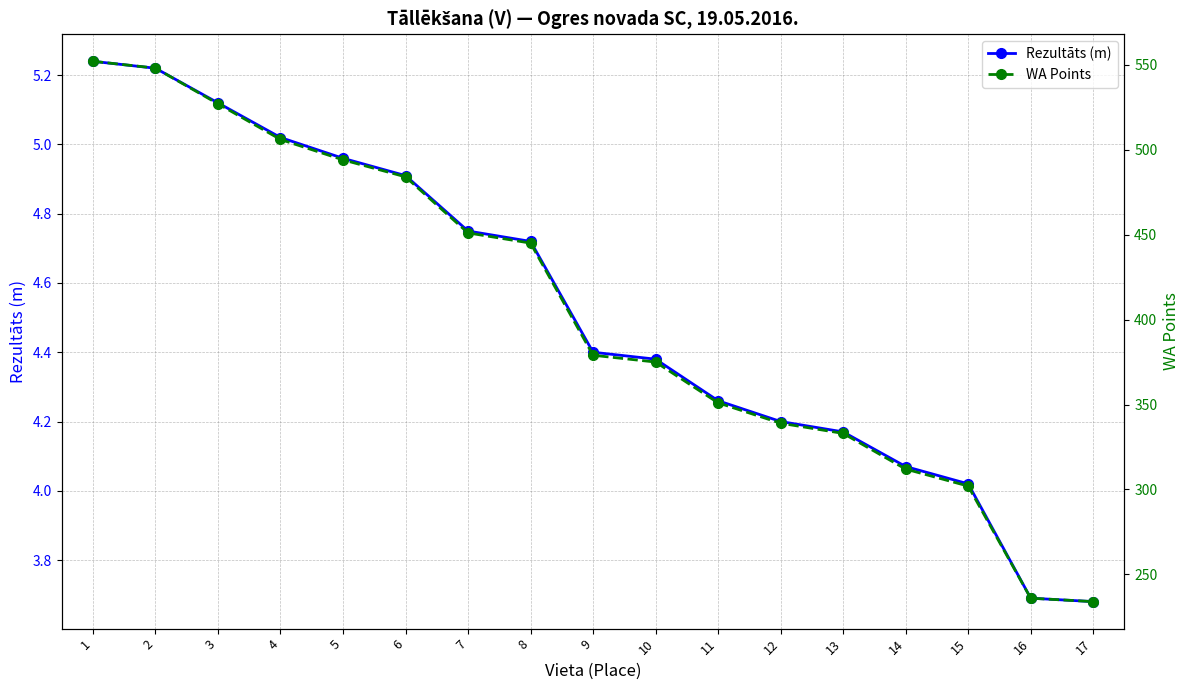

Which series has the largest total across all categories?

WA Points